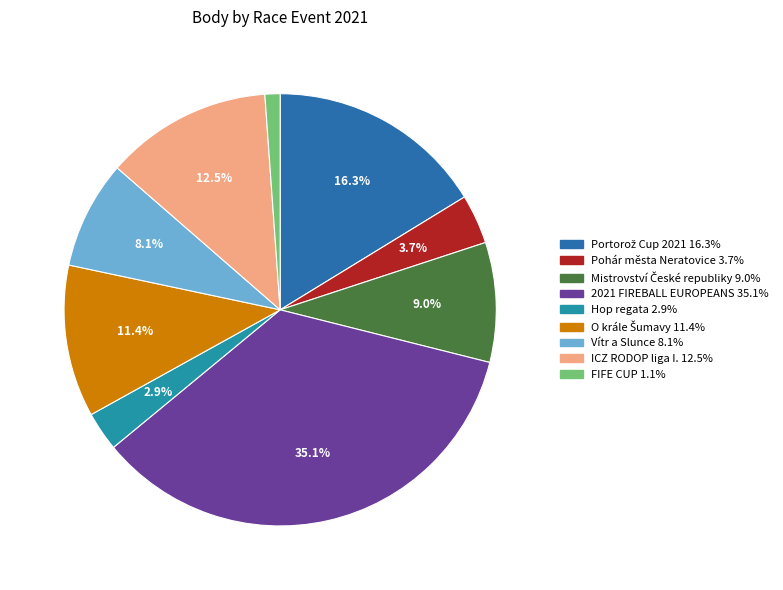

What is the smallest slice in the pie chart?

FIFE CUP